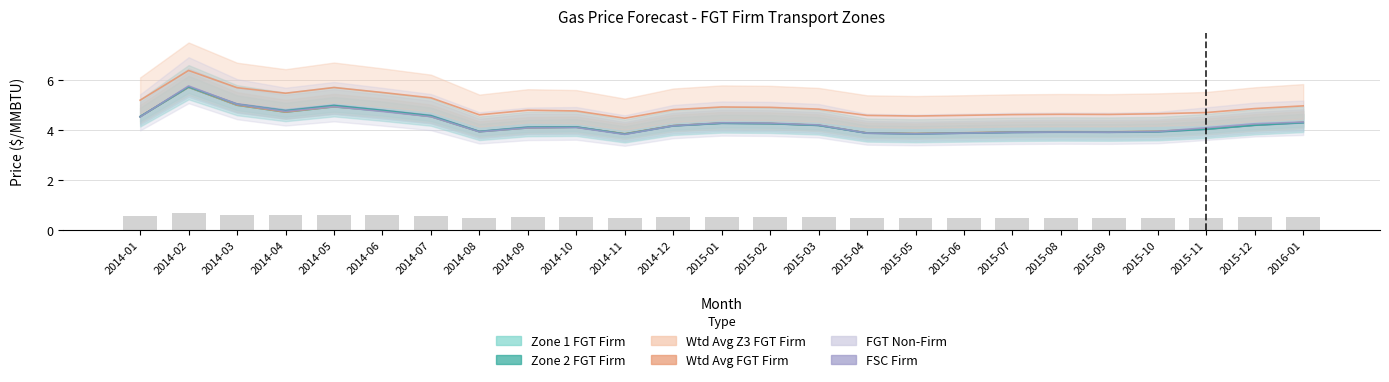

Read the WEIGHTED AVG Z3 FGT FIRM value at 2015-12.

4.2